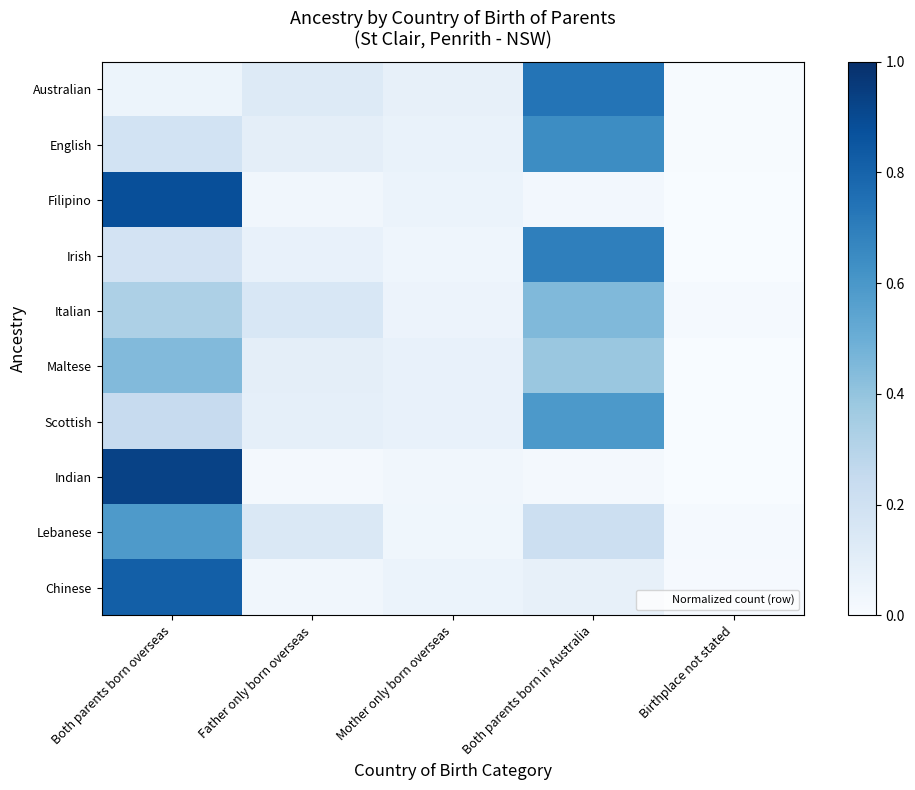

Which series has the largest total across all categories?

Australian